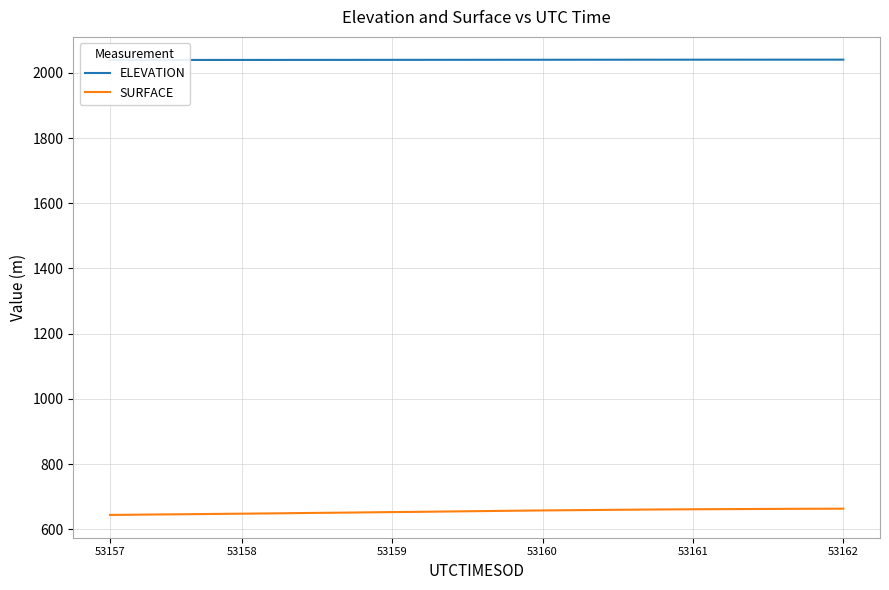

How many lines are shown in the chart?

2